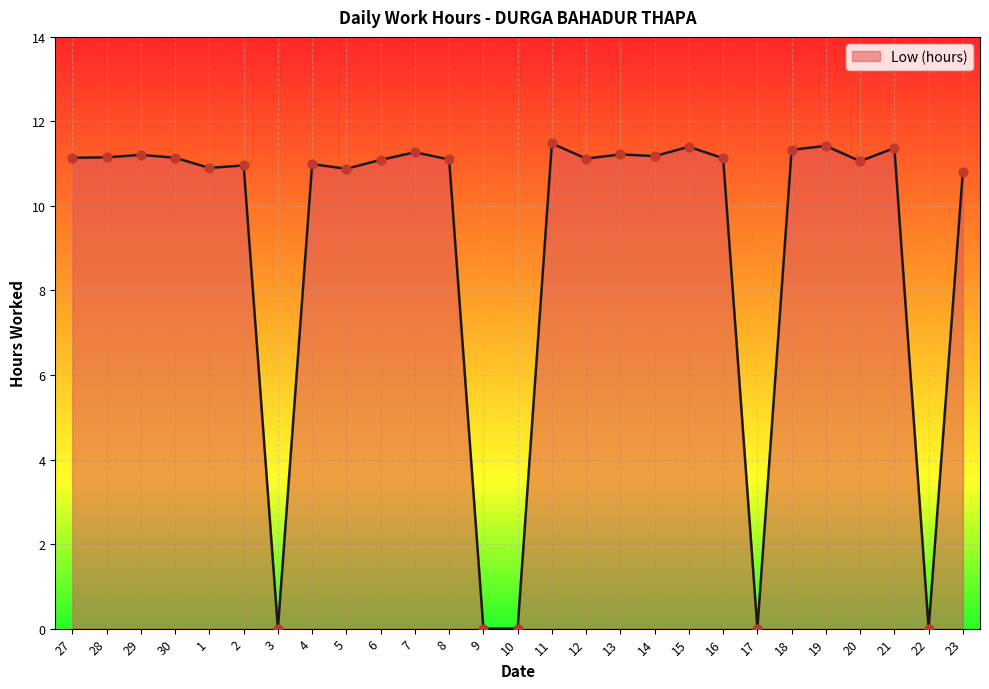

What is the ratio of the value at 23 to the value at 7?

1.0